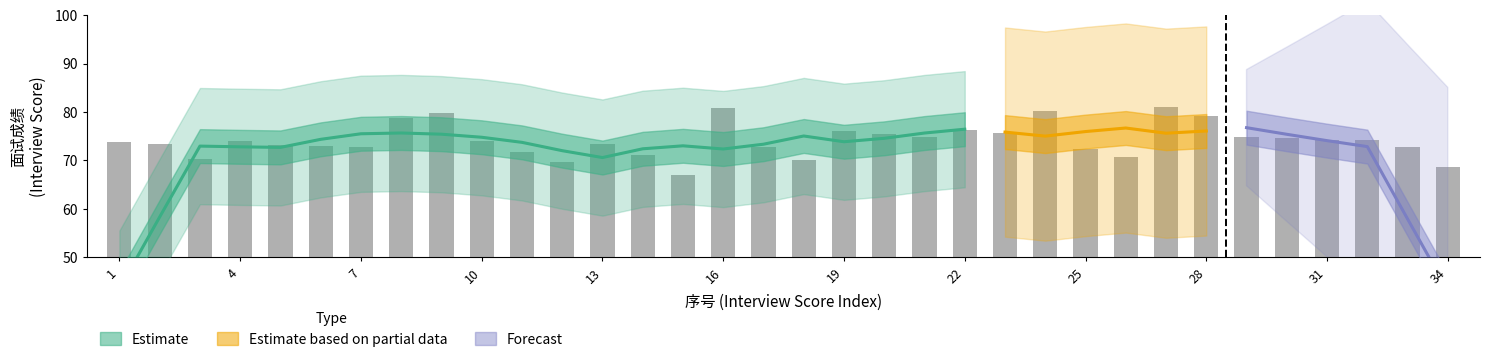

Rank the categories by value from lowest to highest.

15, 34, 12, 18, 3, 26, 14, 11, 25, 33, 17, 7, 6, 5, 2, 13, 1, 10, 4, 32, 31, 30, 29, 21, 20, 23, 19, 22, 8, 28, 9, 24, 16, 27